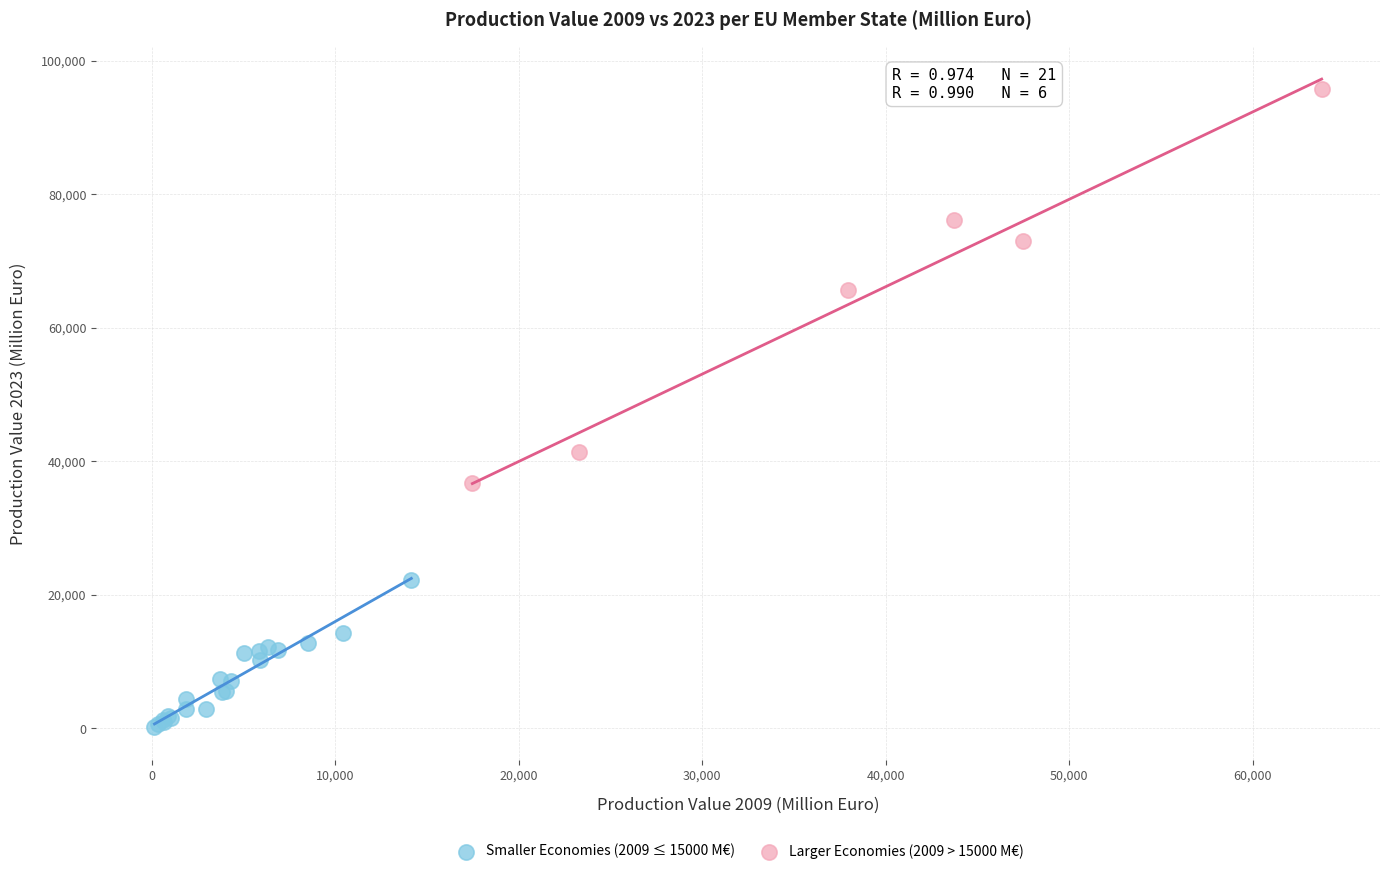

Which series has the widest spread of Y values?

Larger Economies (2009 > 15000 M€)